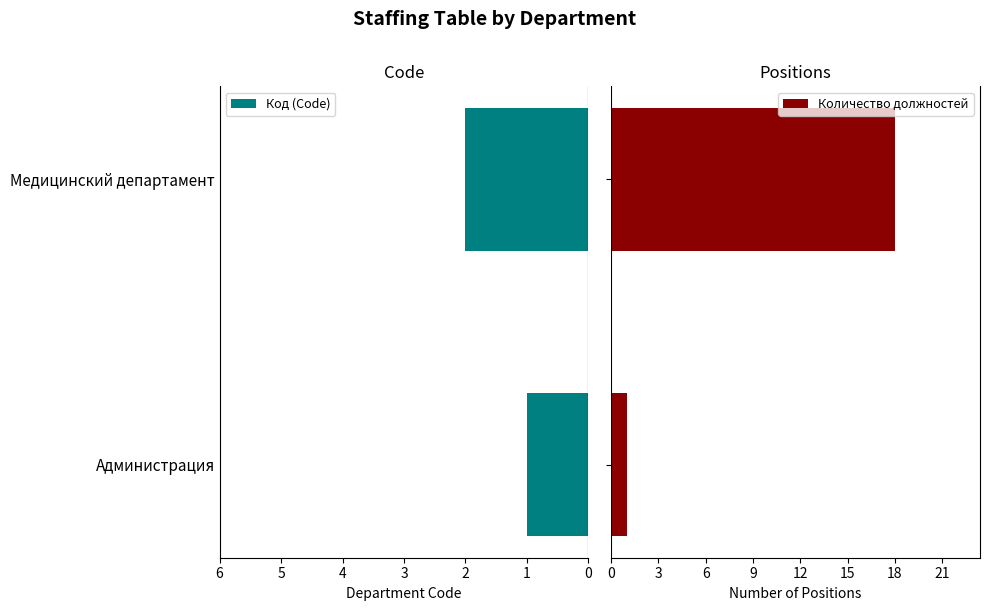

Rank the categories by Код (Code) value from highest to lowest.

Медицинский департамент, Администрация